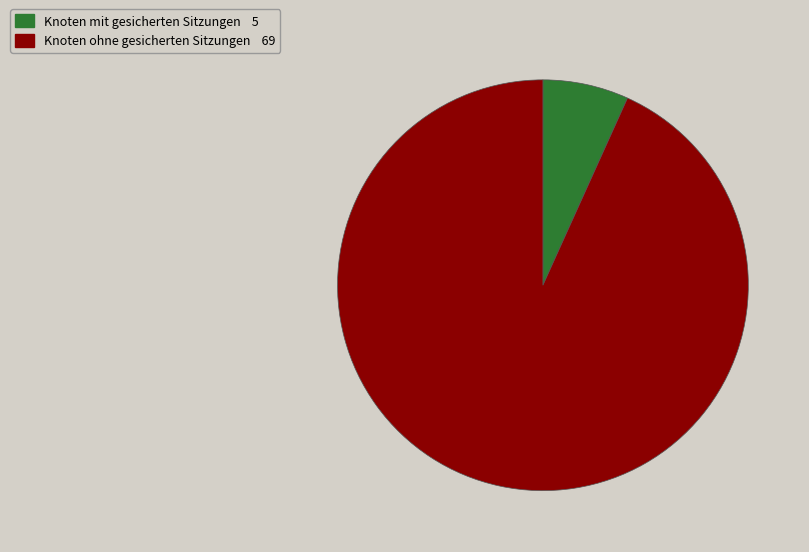

Is there a majority slice in this chart?

Yes